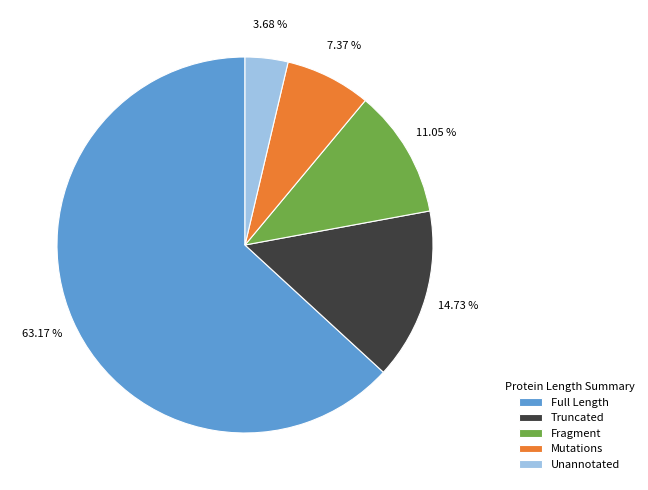

What is the largest slice in the pie chart?

Full Length